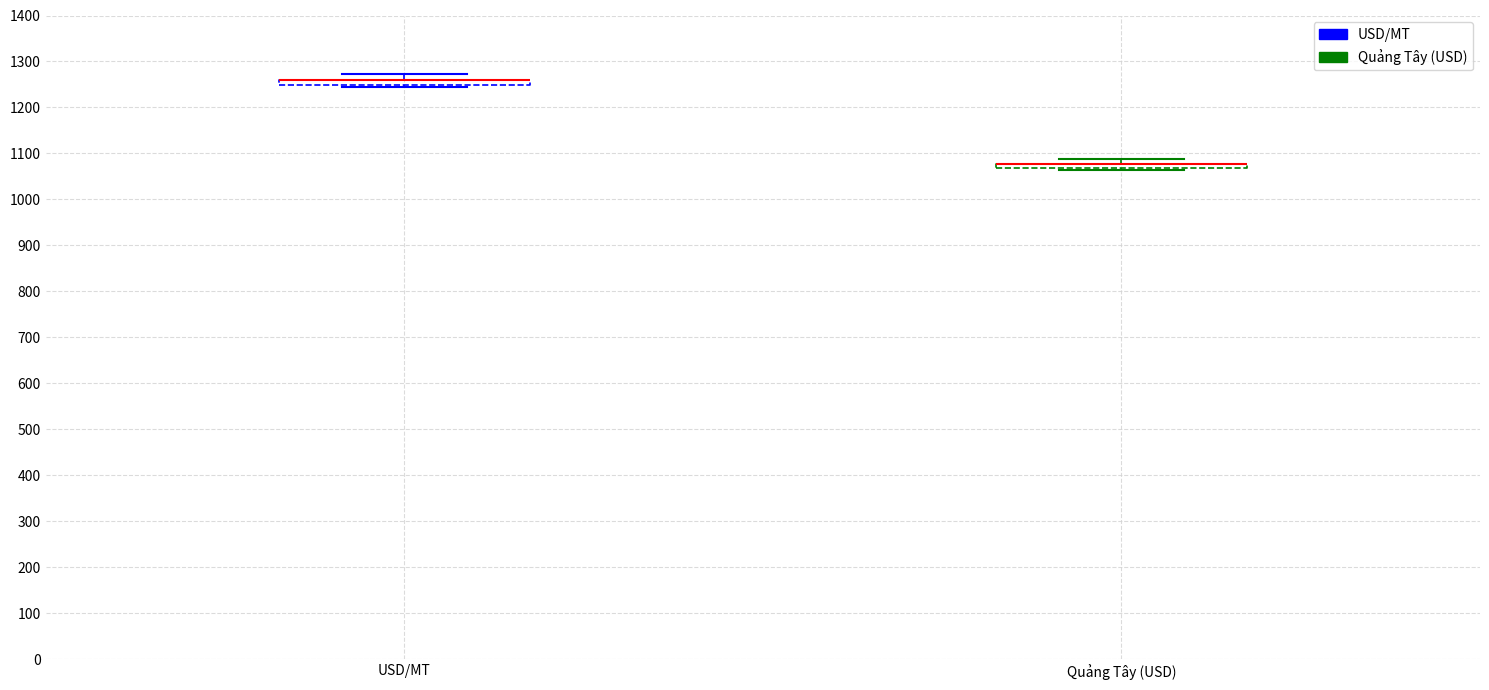

Where does the upper whisker of the box for USD/MT end on the y-axis? The values are not printed on the chart, so give them approximately, as read against the axis.

1270